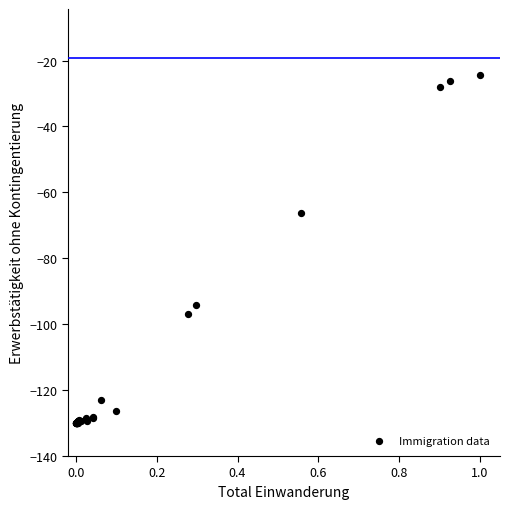

What Y value in the scatter plot is closest to -77?

-66.2